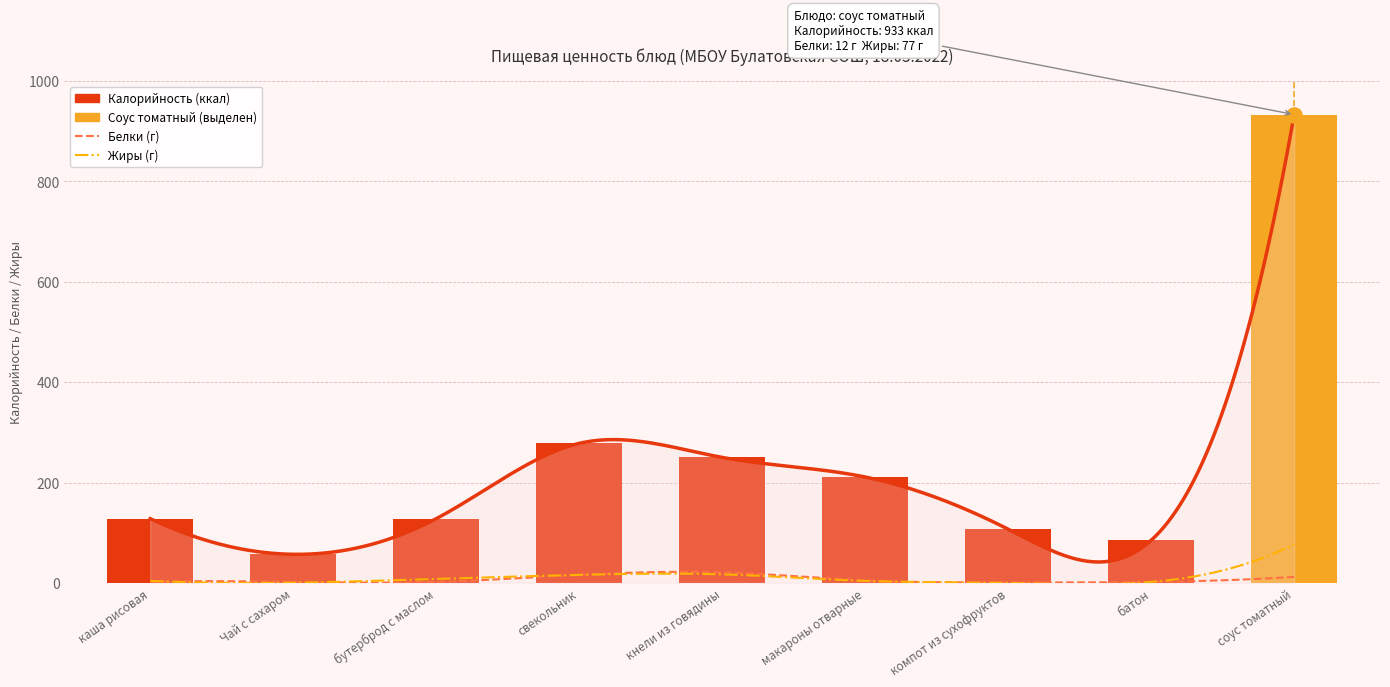

Which series has the largest Y range (max minus min)?

Калорийность